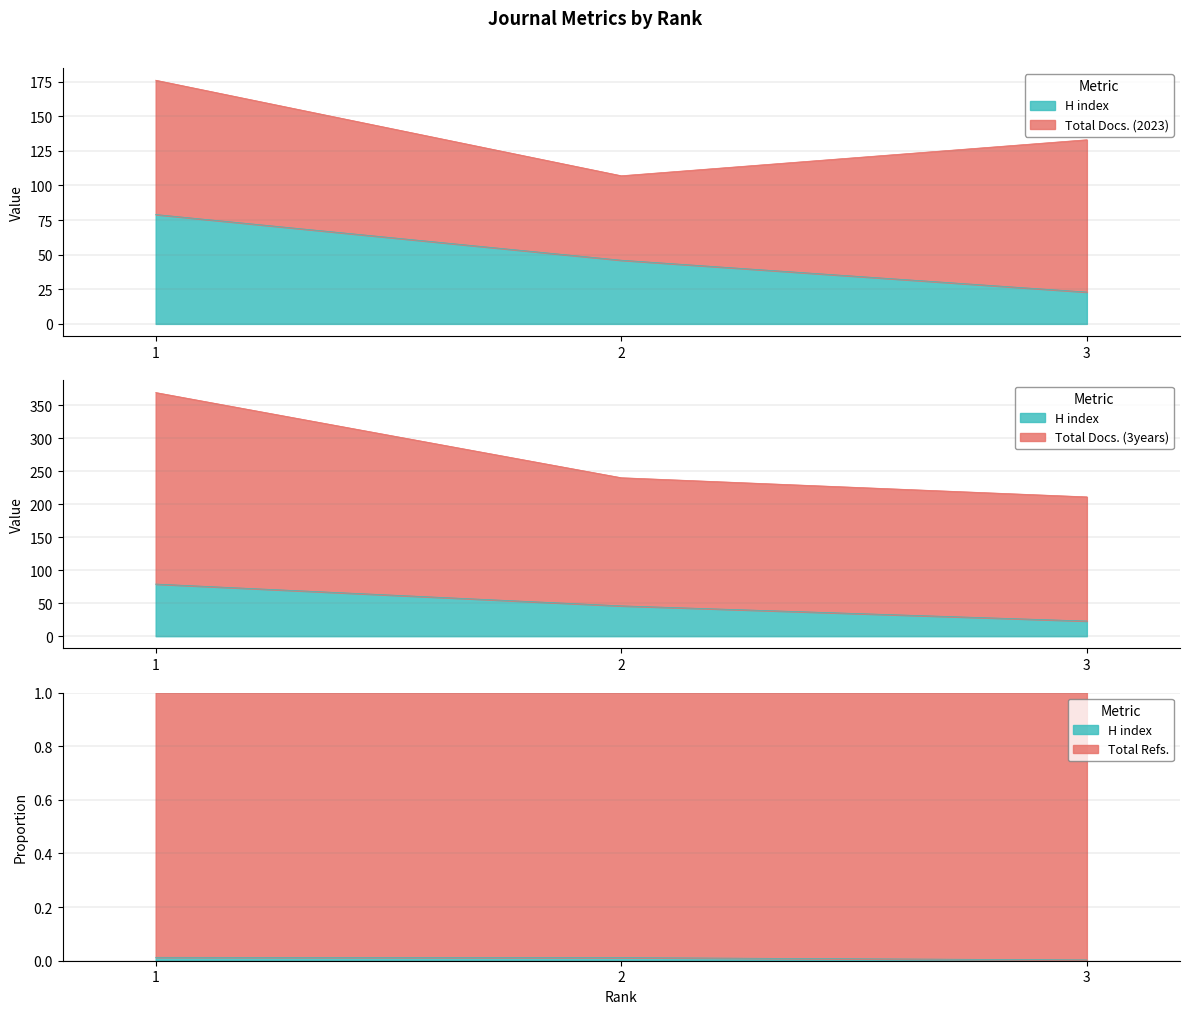

The Total Docs. (3years) series shows 240 at 2. True or false?

True